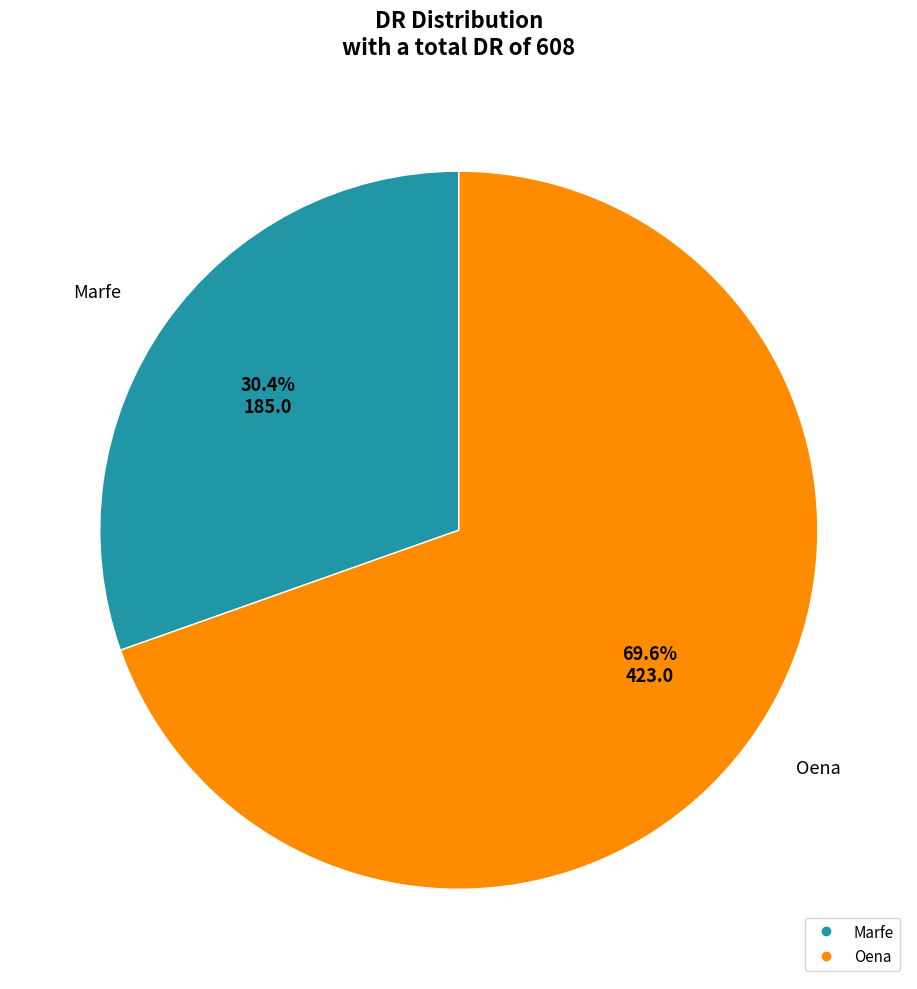

To the nearest percent, what percentage of the pie is Oena?

70%